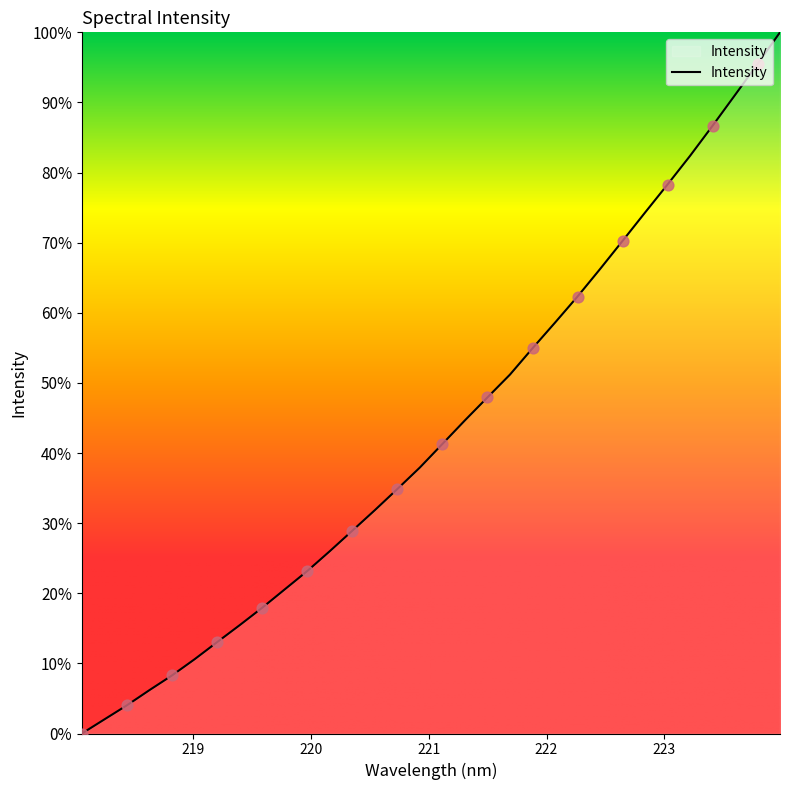

What is the difference between the maximum and minimum values?

100.0